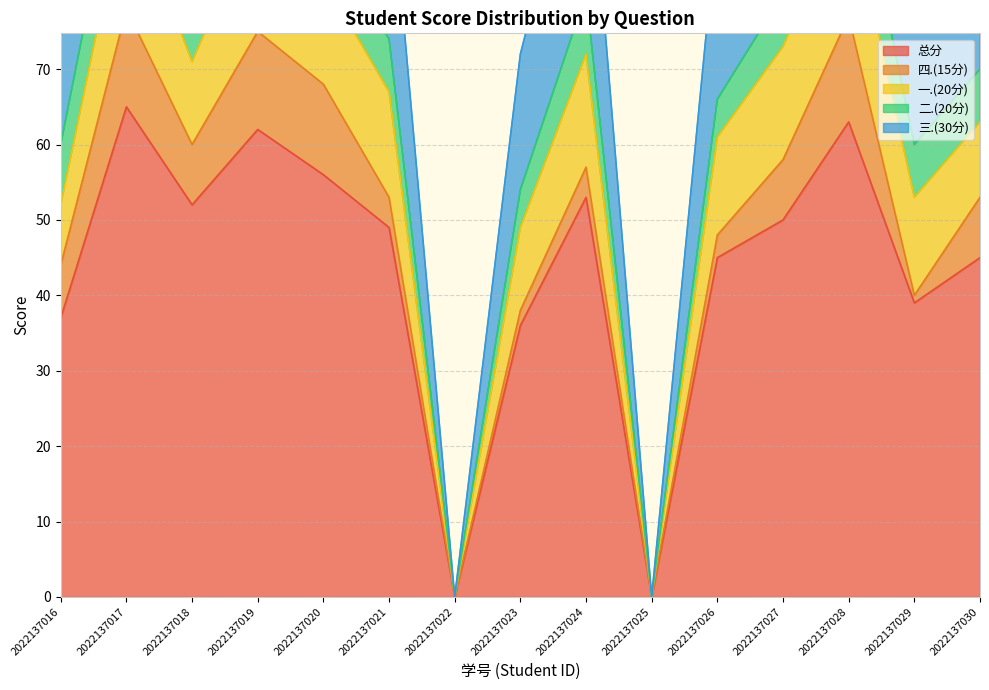

True or false: 总分 has a value of 18 at 2022137016.

False